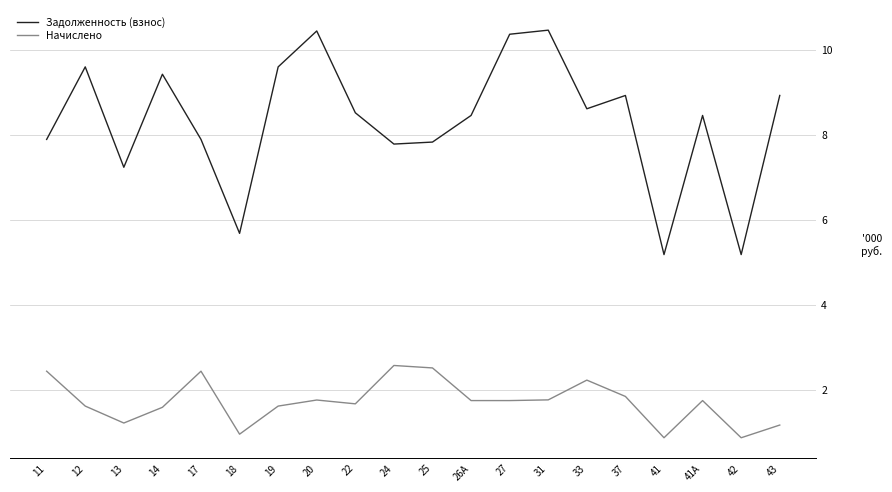

True or false: Задолженность (взнос) and Начислено cross at least once.

False